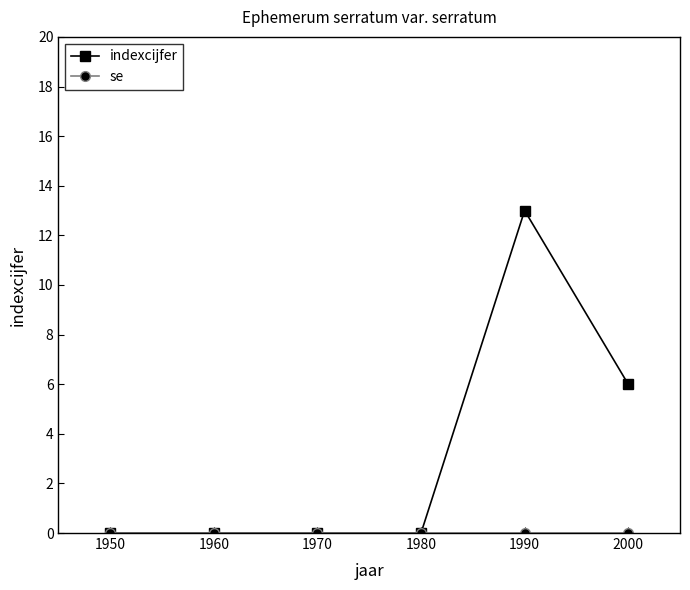

Read the indexcijfer value at 1990, to the nearest 10.

10